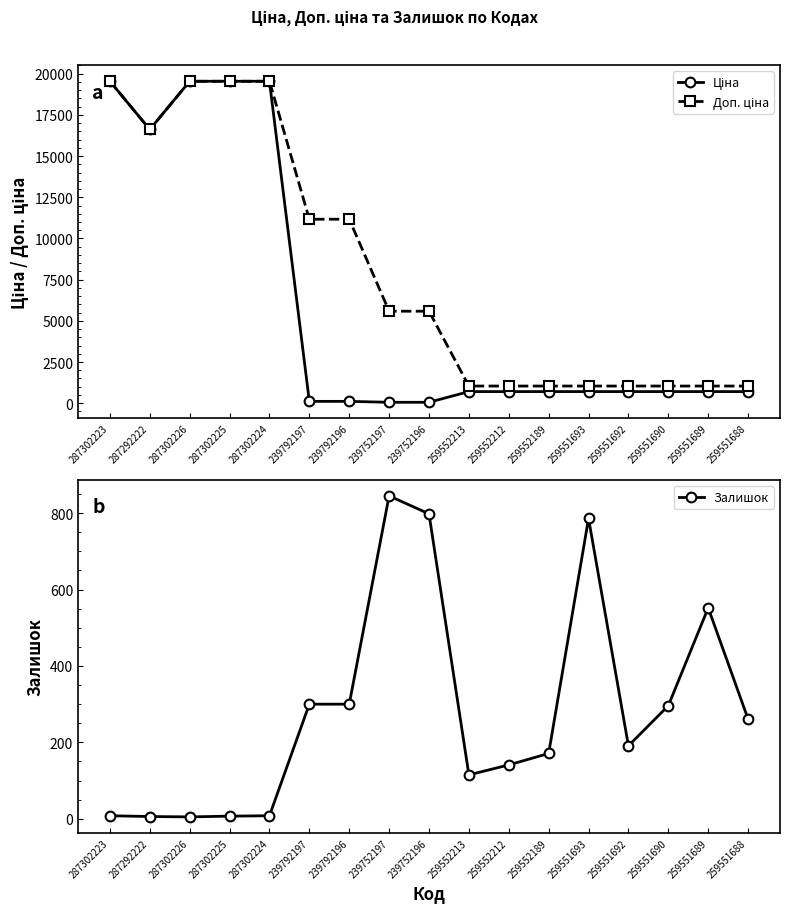

Where is the first local maximum for Залишок?

239752197